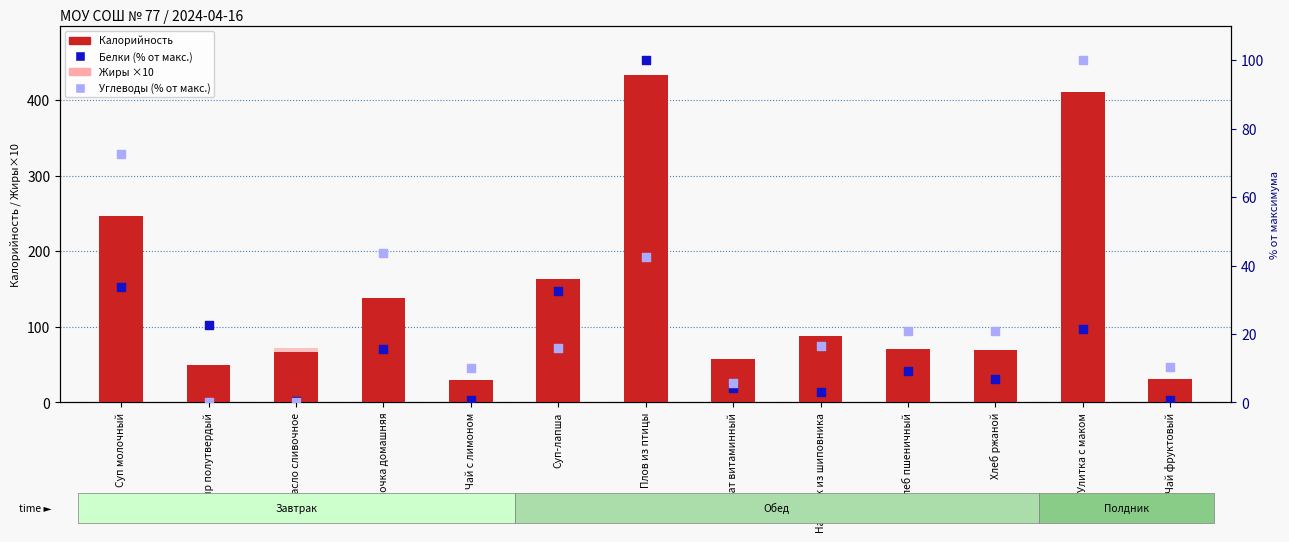

Is the value of Белки (% от макс.) at Масло сливочное greater than the value of Жиры ×10 at Улитка с маком?

No